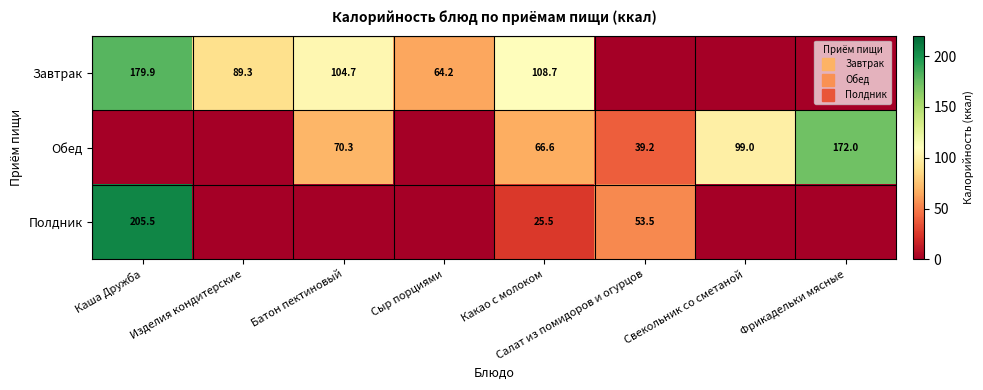

Which label corresponds to the smallest value in the chart?

Салат из помидоров и огурцов